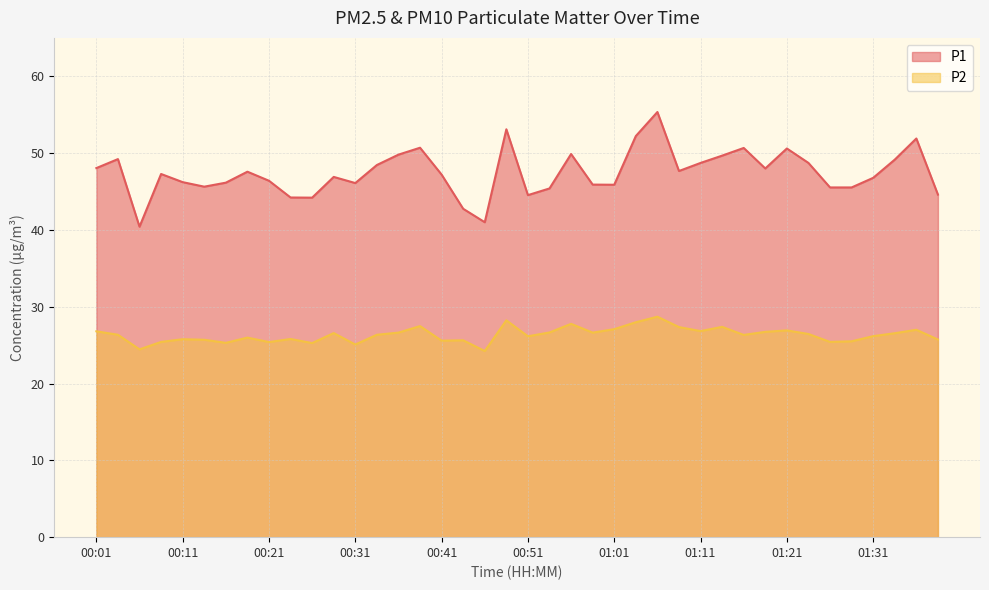

Which series has the widest spread of values?

P1